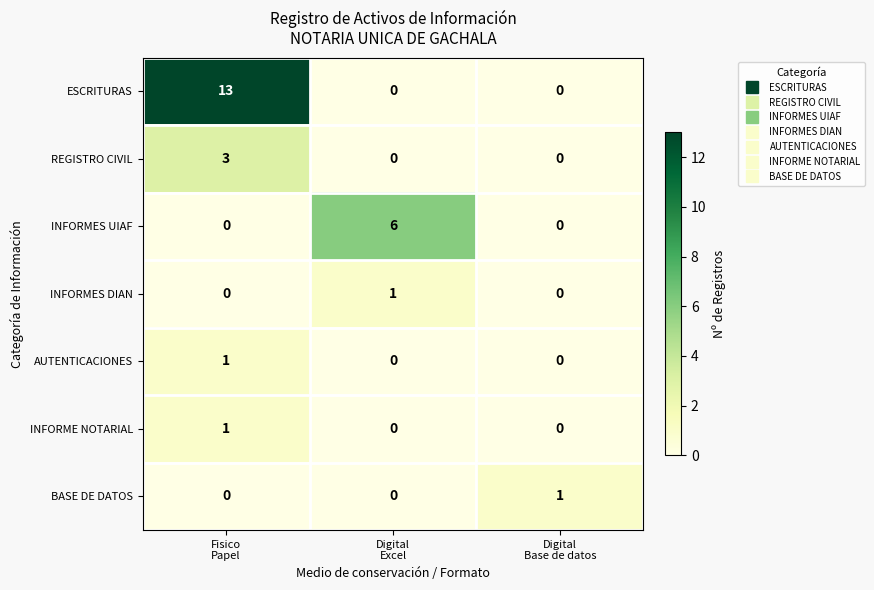

Which series has the largest total across all categories?

ESCRITURAS